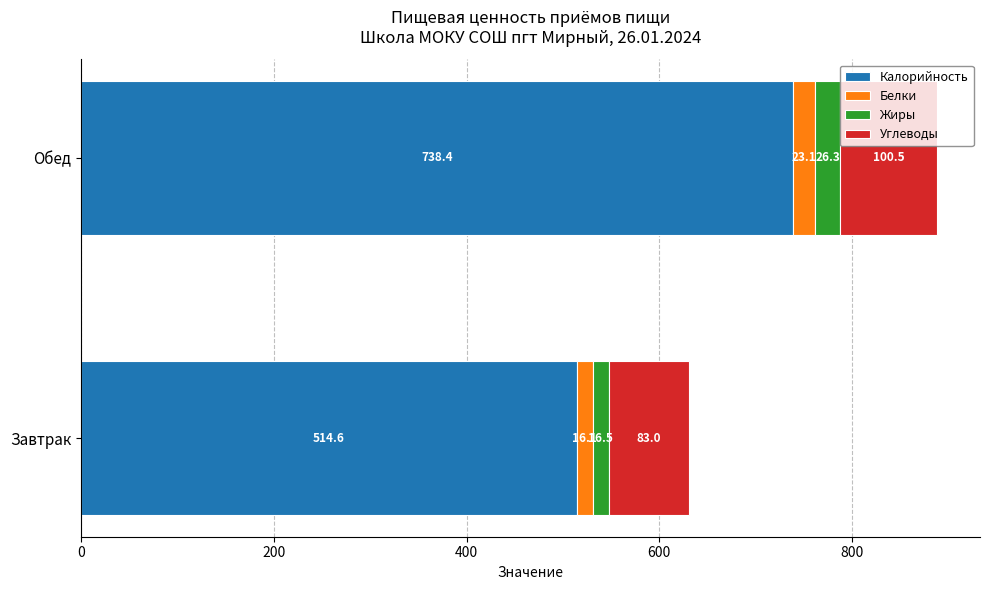

What is the average value of the Калорийность series?

626.5